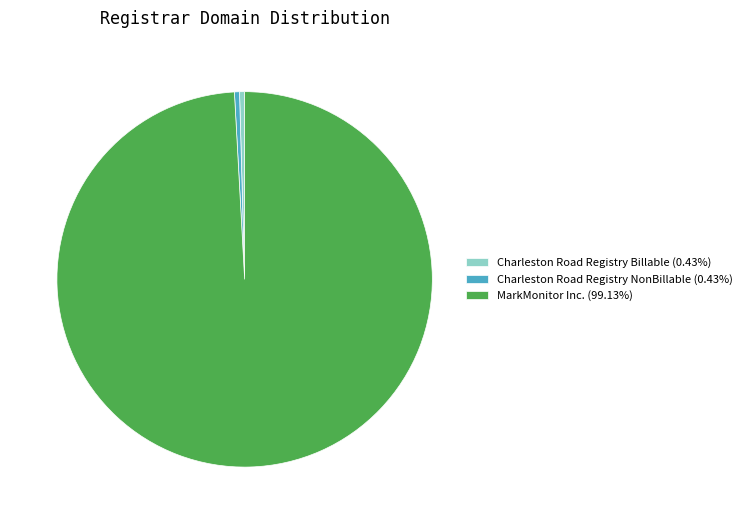

Which category accounts for the majority?

MarkMonitor Inc.